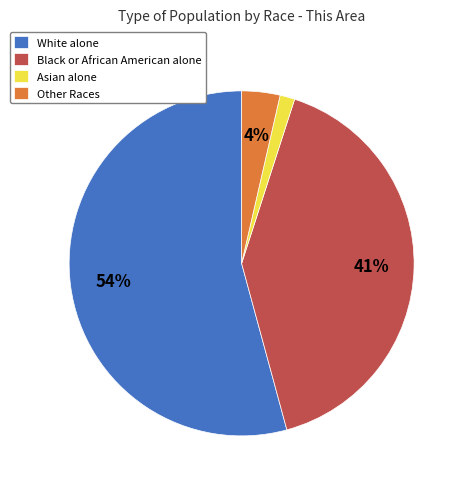

What is the smallest slice in the pie chart?

Asian alone